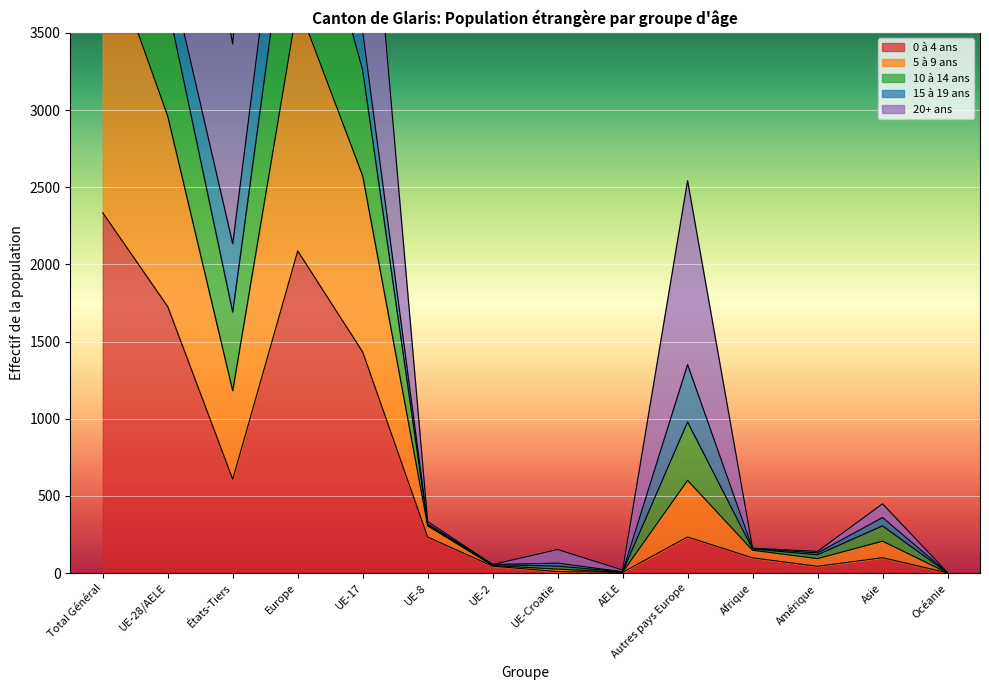

How many values in the 20+ ans series exceed 360?

6